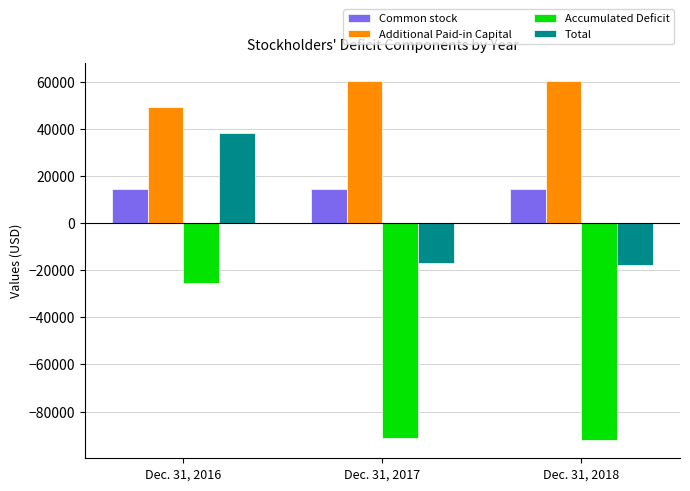

Which series has the largest total across all categories?

Additional Paid-in Capital